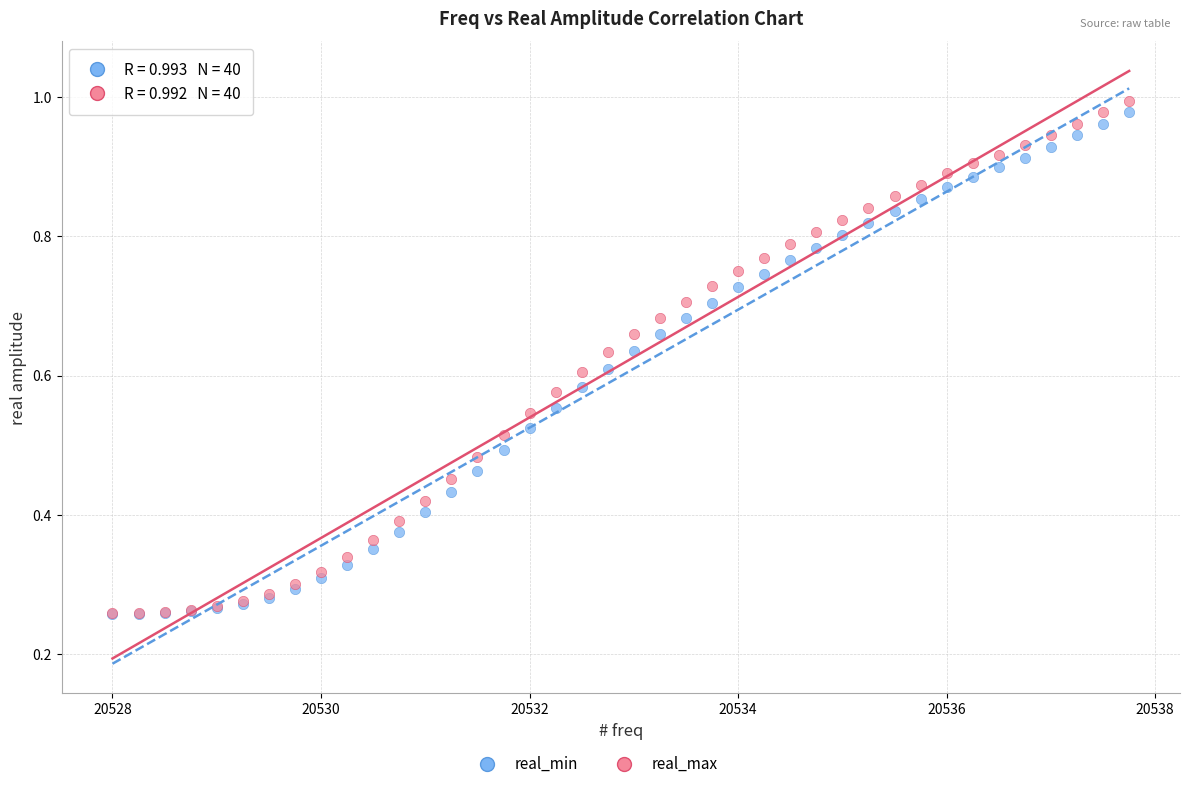

Which series has the widest spread of Y values?

real_max